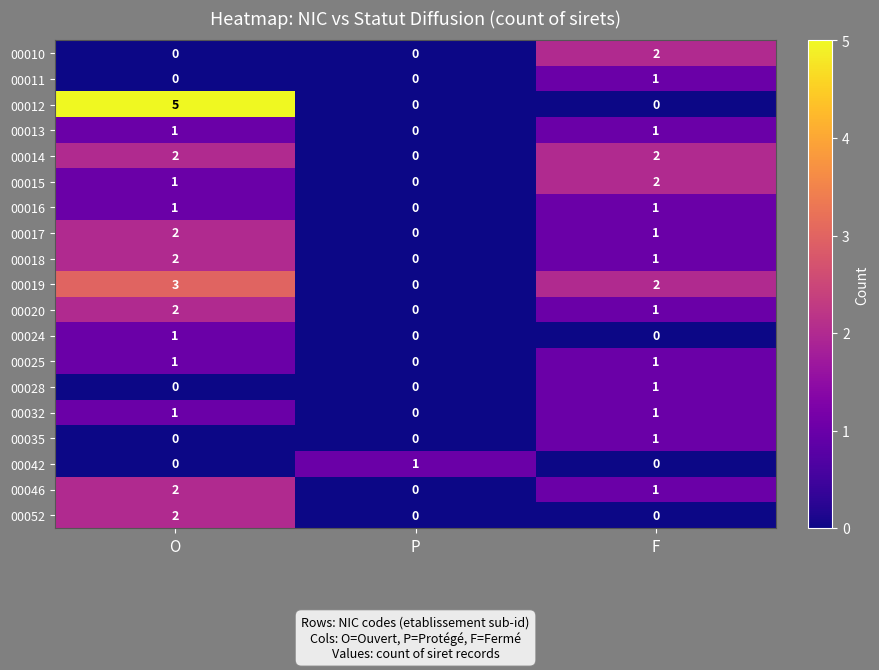

Rank the categories by 00046 value from highest to lowest.

O, F, P